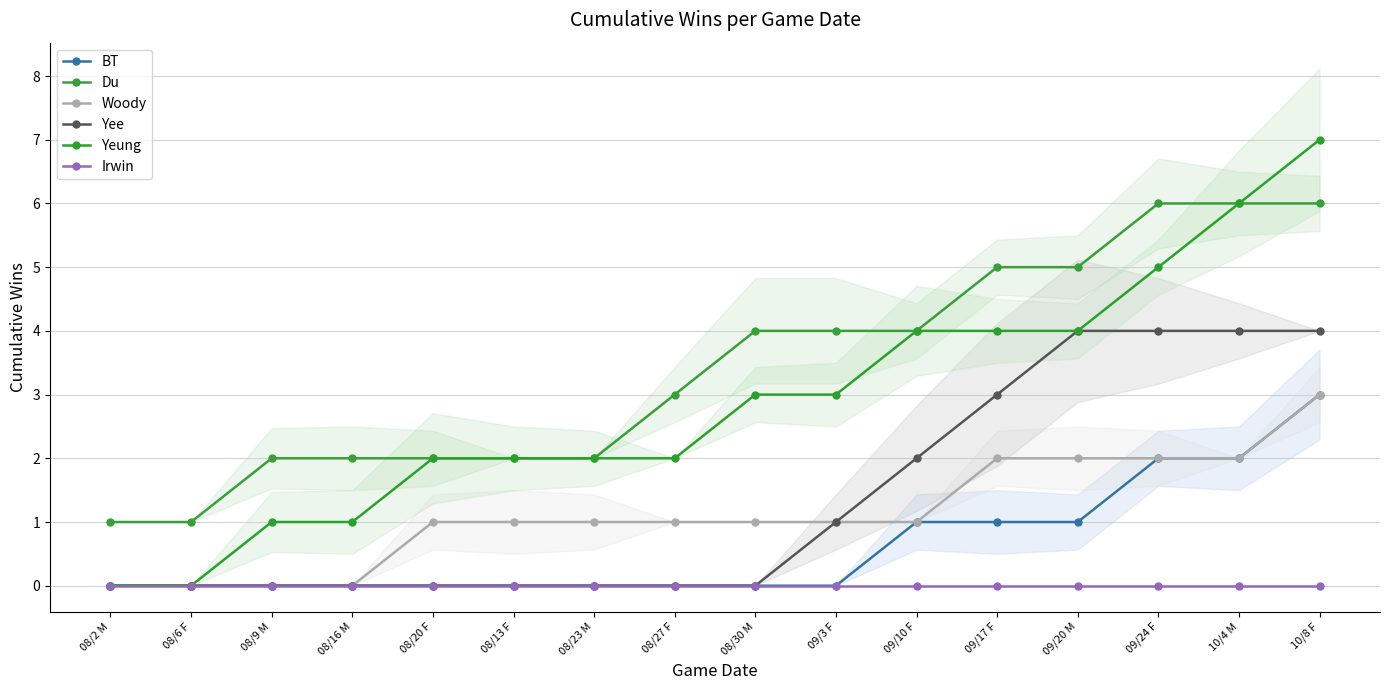

Is it true that Woody equals 1 at 08/23 M?

True